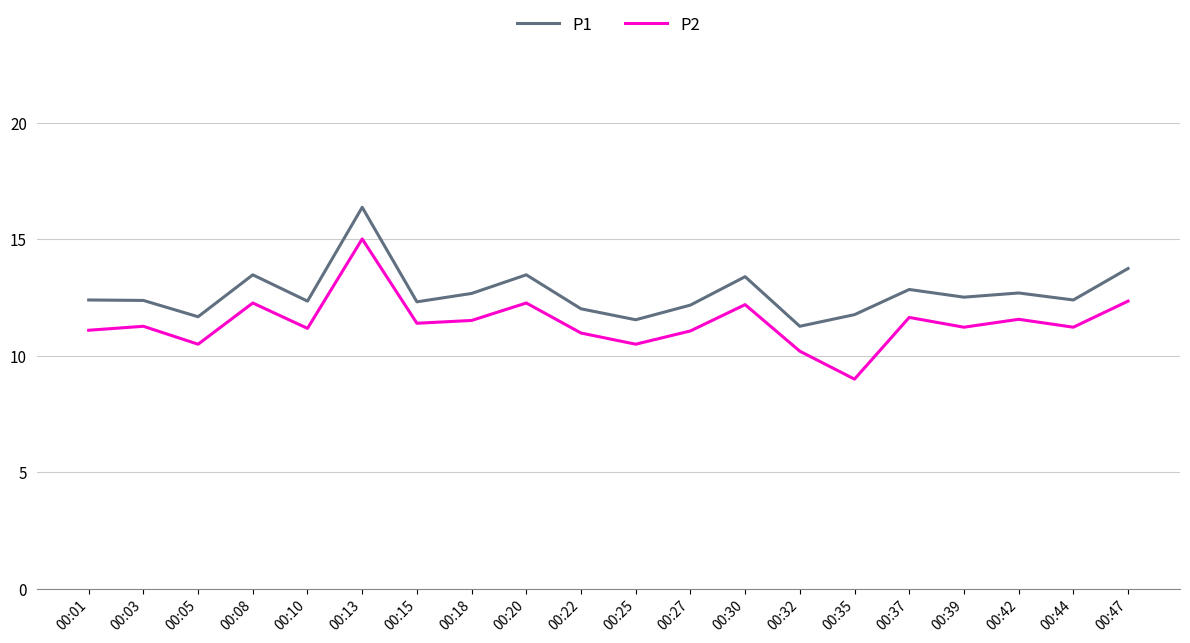

True or false: P2 and P1 cross at least once.

False